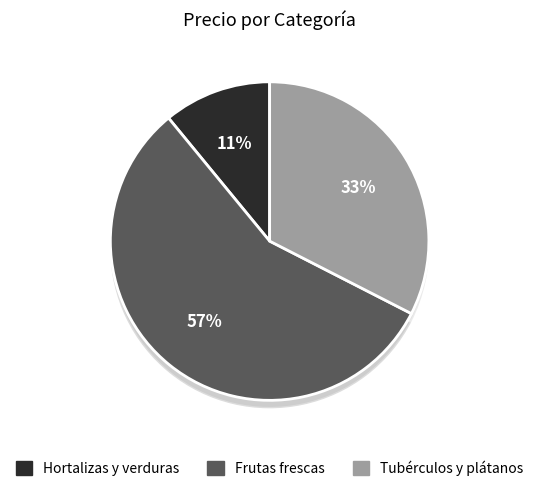

To the nearest percent, what portion does Tubérculos y plátanos represent?

33%